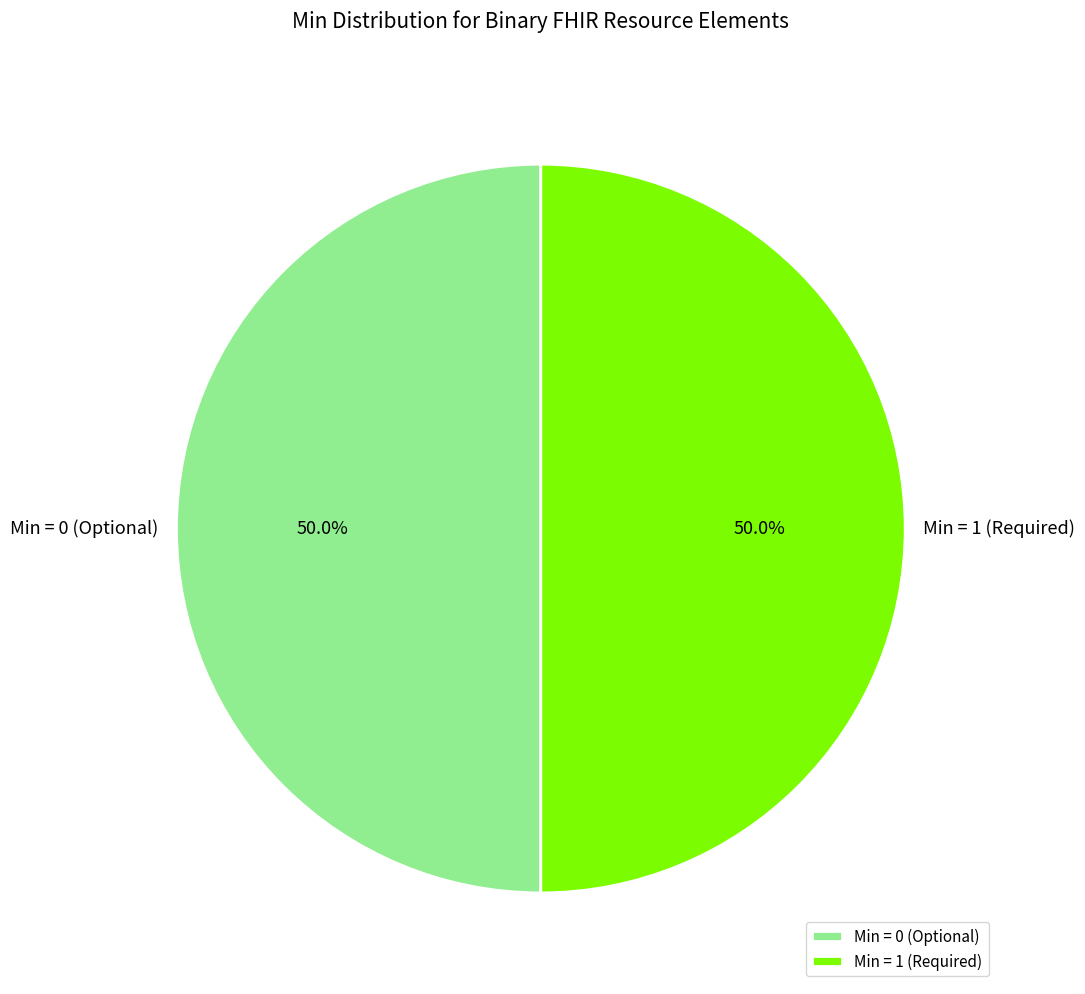

How much of the chart is everything except Min = 0 (Optional)?

50.0%